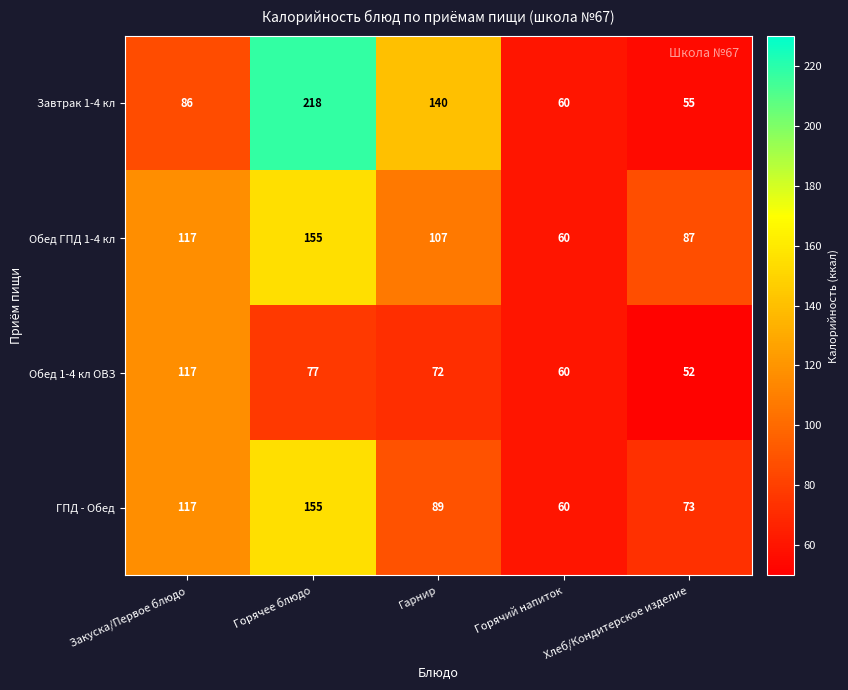

Which series changed the most between Горячий напиток and Хлеб/Кондитерское изделие?

Обед ГПД 1-4 кл